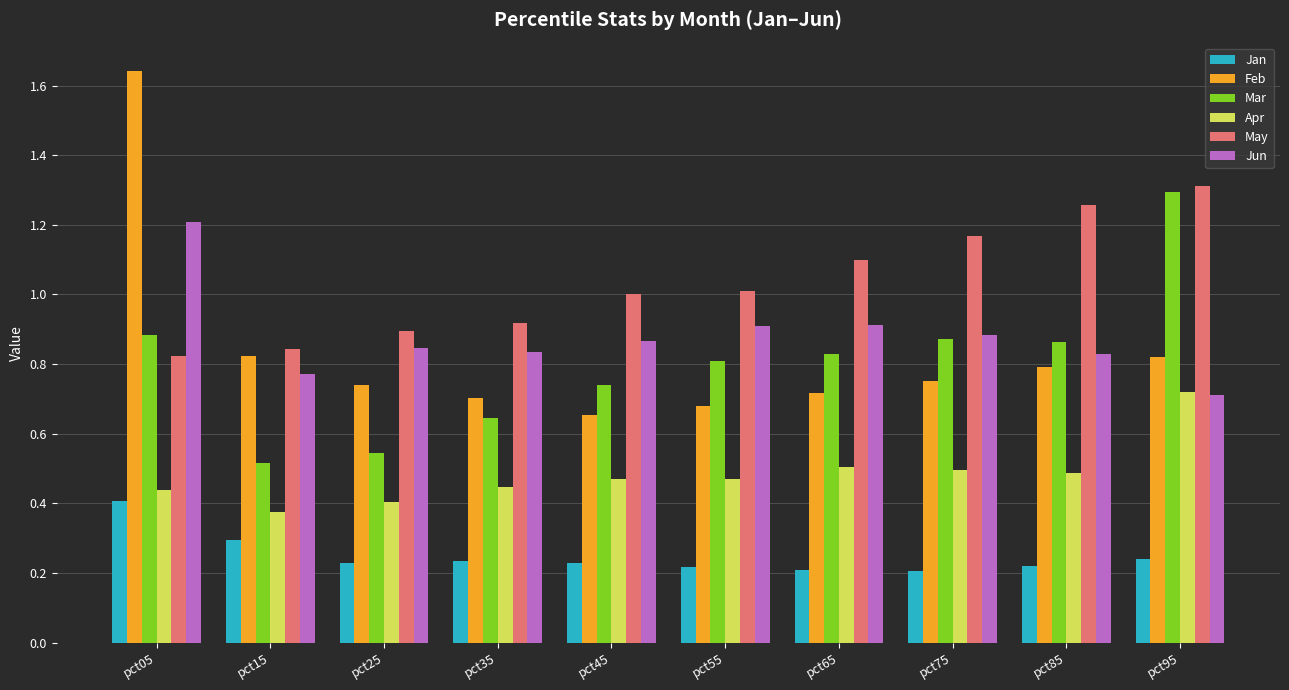

How many bars are there in each group?

6